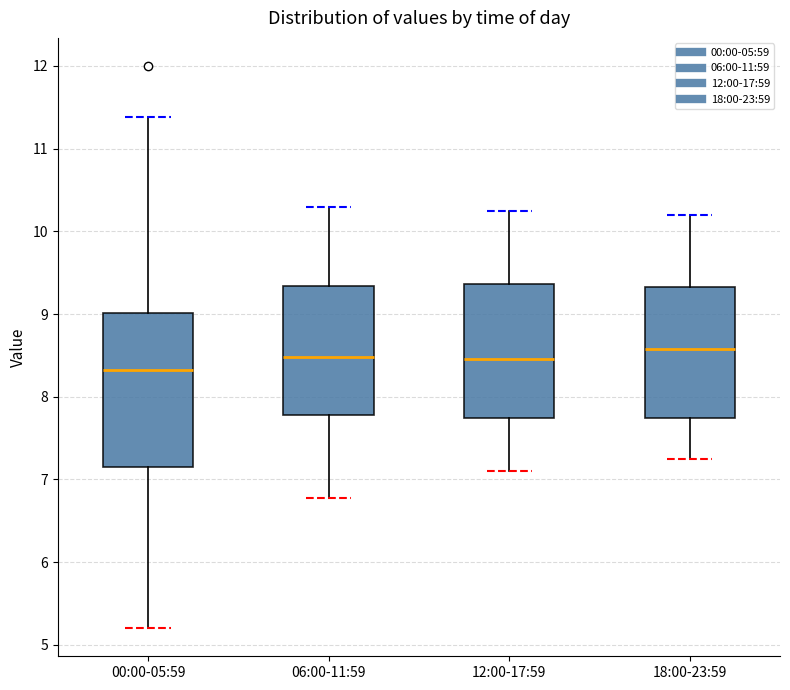

Which box has the lowest median line?

00:00-05:59